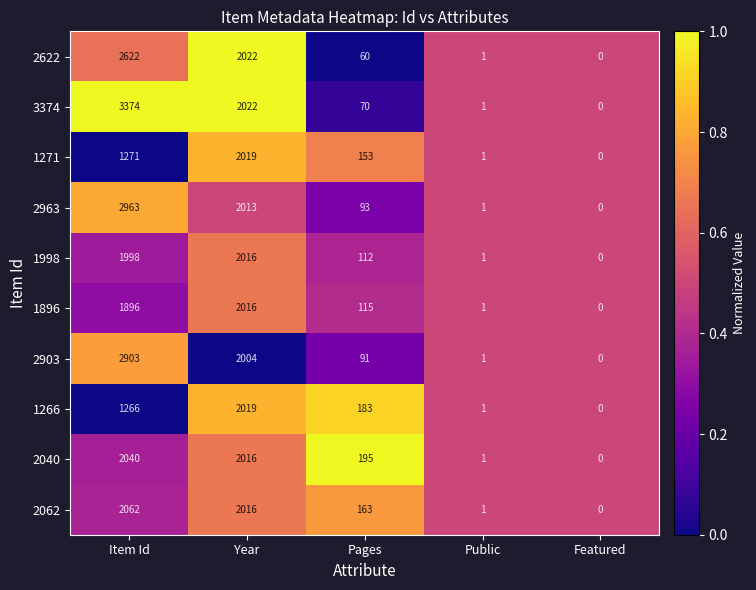

What is the greatest value displayed?

3374